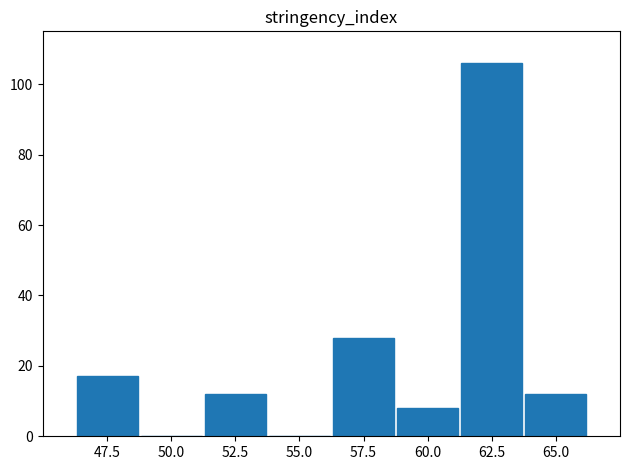

Reading left to right, list all the values displayed in this chart.

47.5=17	50.0=0	52.5=12	55.0=0	57.5=28	60.0=8	62.5=106	65.0=12